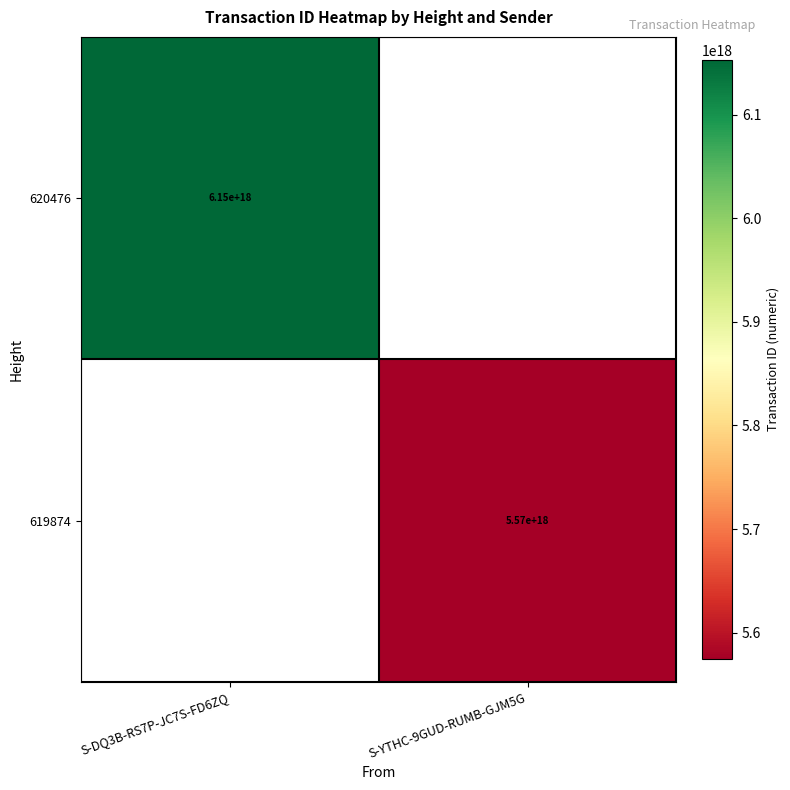

Is it true that 620476 equals 6150000000000000000 at S-DQ3B-RS7P-JC7S-FD6ZQ?

True